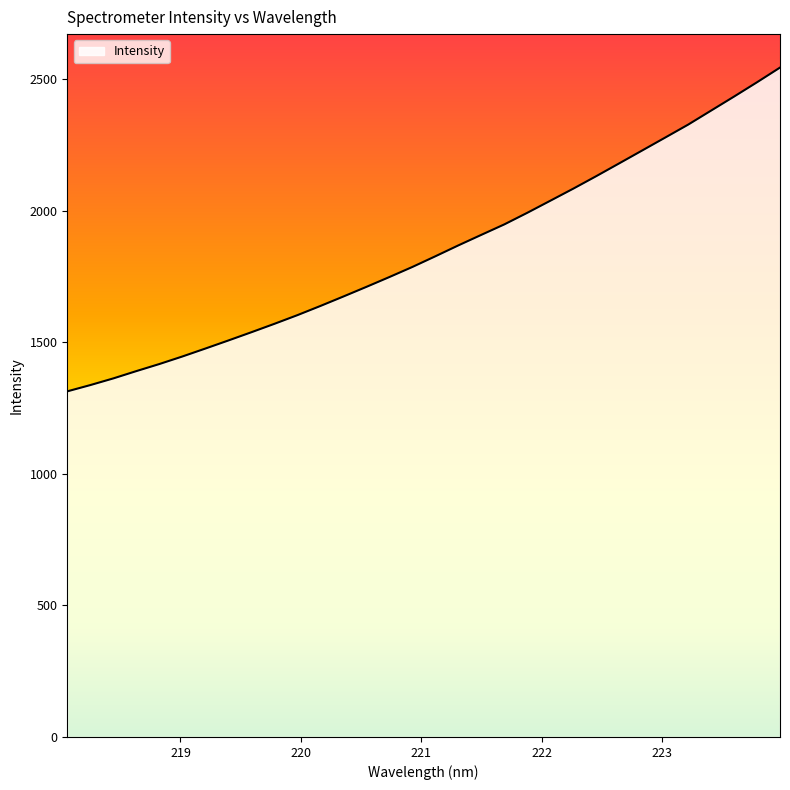

What is the greatest value displayed?

2543.6